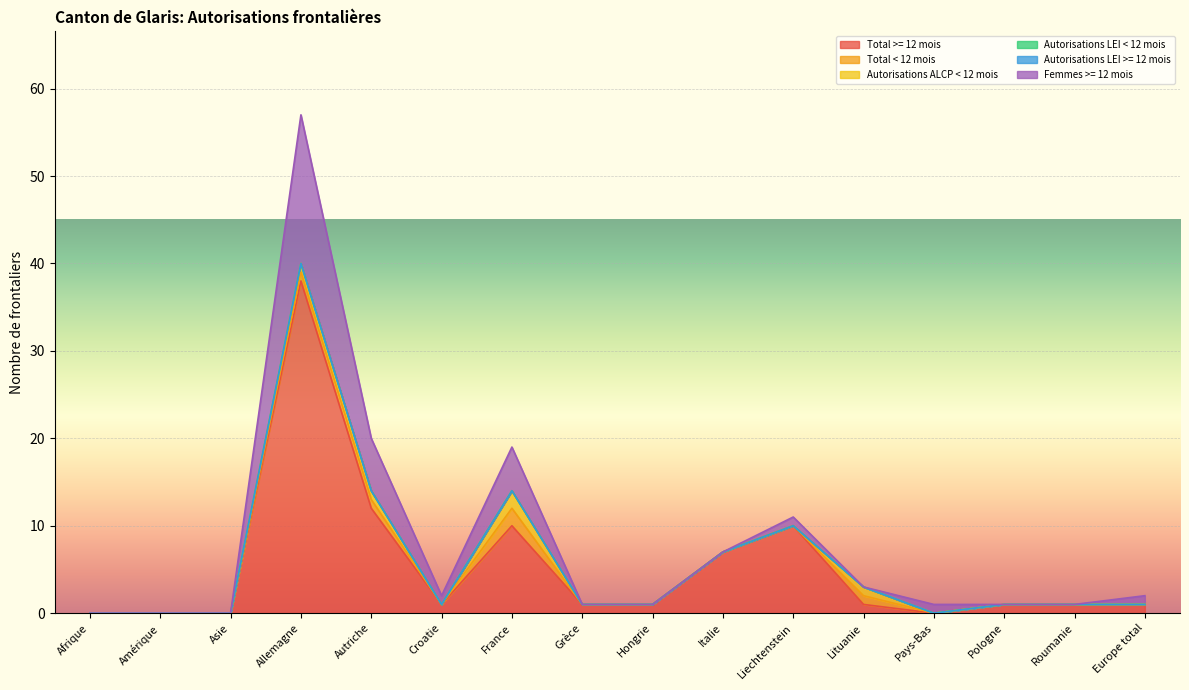

Reading left to right, what are all the values shown in this chart?

Total >= 12 mois: Afrique=0	Amérique=0	Asie=0	Allemagne=38	Autriche=12	Croatie=1	France=10	Grèce=1	Hongrie=1	Italie=7	Liechtenstein=10	Lituanie=1	Pays-Bas=0	Pologne=1	Roumanie=1	Europe total=1
Total < 12 mois: Afrique=0	Amérique=0	Asie=0	Allemagne=1	Autriche=1	Croatie=0	France=2	Grèce=0	Hongrie=0	Italie=0	Liechtenstein=0	Lituanie=1	Pays-Bas=0	Pologne=0	Roumanie=0	Europe total=0
Autorisations ALCP < 12 mois: Afrique=0	Amérique=0	Asie=0	Allemagne=1	Autriche=1	Croatie=0	France=2	Grèce=0	Hongrie=0	Italie=0	Liechtenstein=0	Lituanie=1	Pays-Bas=0	Pologne=0	Roumanie=0	Europe total=0
Autorisations LEI < 12 mois: Afrique=0	Amérique=0	Asie=0	Allemagne=0	Autriche=0	Croatie=0	France=0	Grèce=0	Hongrie=0	Italie=0	Liechtenstein=0	Lituanie=0	Pays-Bas=0	Pologne=0	Roumanie=0	Europe total=0
Autorisations LEI >= 12 mois: Afrique=0	Amérique=0	Asie=0	Allemagne=0	Autriche=0	Croatie=0	France=0	Grèce=0	Hongrie=0	Italie=0	Liechtenstein=0	Lituanie=0	Pays-Bas=0	Pologne=0	Roumanie=0	Europe total=0
Femmes >= 12 mois: Afrique=0	Amérique=0	Asie=0	Allemagne=17	Autriche=6	Croatie=1	France=5	Grèce=0	Hongrie=0	Italie=0	Liechtenstein=1	Lituanie=0	Pays-Bas=1	Pologne=0	Roumanie=0	Europe total=1